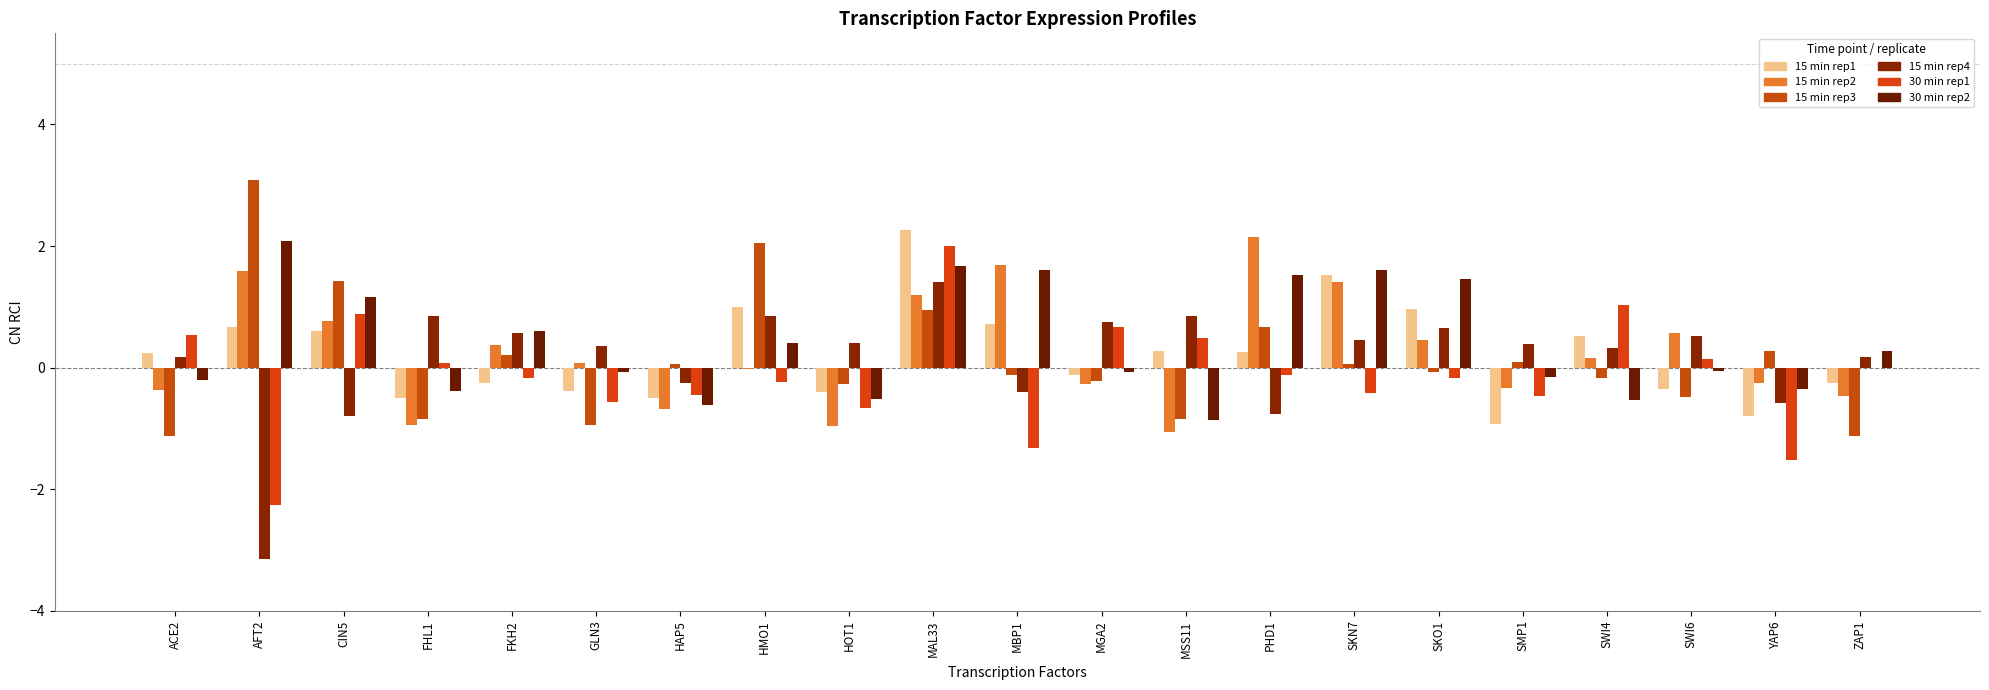

List the labels in order of 30 min rep1 value, smallest first.

AFT2, YAP6, MBP1, HOT1, GLN3, SMP1, HAP5, SKN7, HMO1, FKH2, SKO1, PHD1, ZAP1, FHL1, SWI6, MSS11, ACE2, MGA2, CIN5, SWI4, MAL33